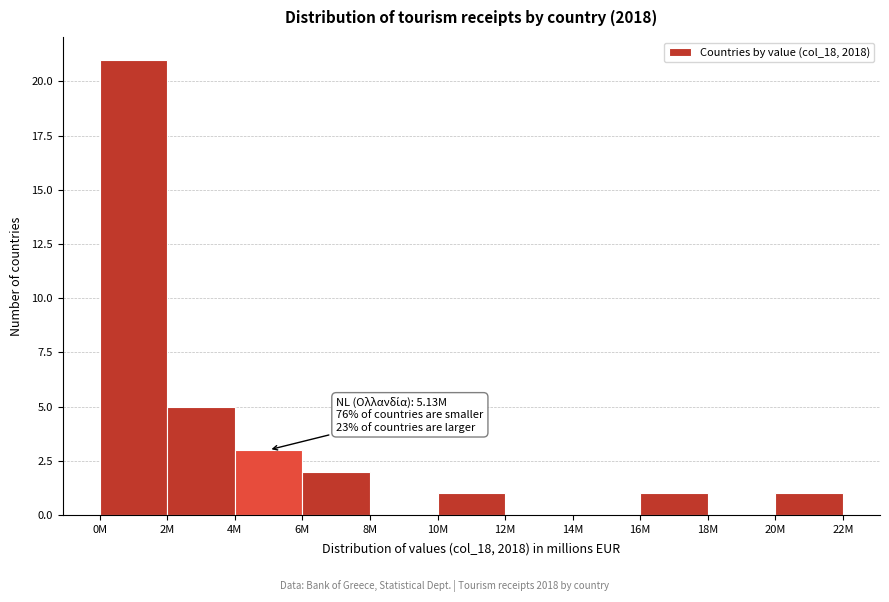

Reading right to left, extract all data points from this chart.

20M=1	18M=0	16M=1	14M=0	12M=0	10M=1	8M=0	6M=2	4M=3	2M=5	0M=21